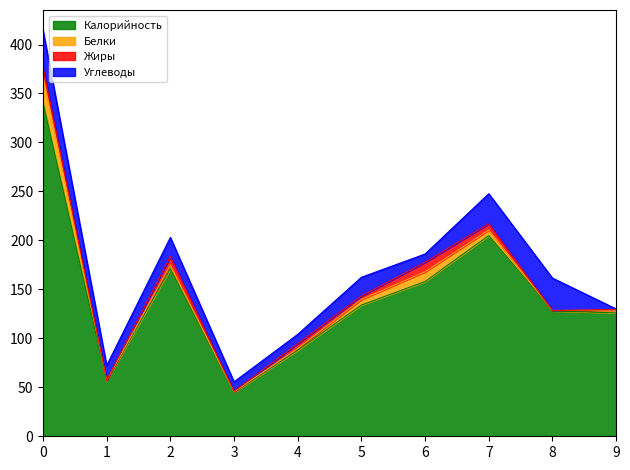

What are all the series names shown in the legend?

Калорийность, Белки, Жиры, Углеводы